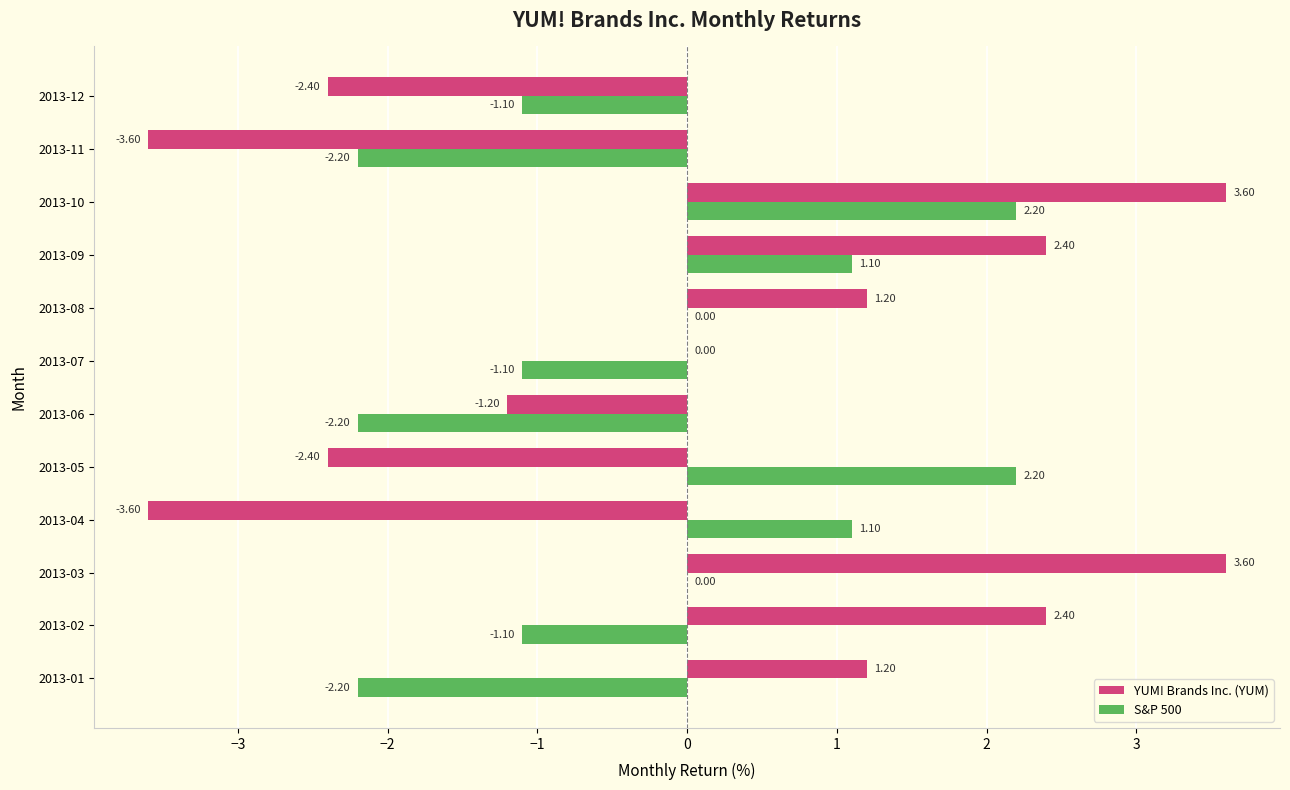

Count the number of categories in the chart.

12